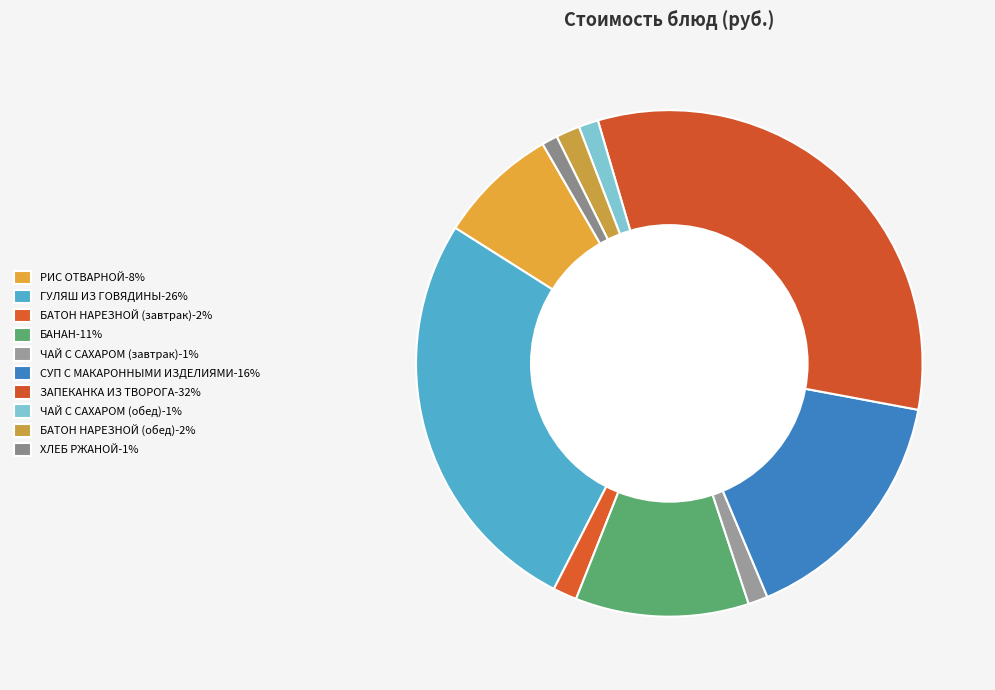

How many slices are in this pie chart?

10